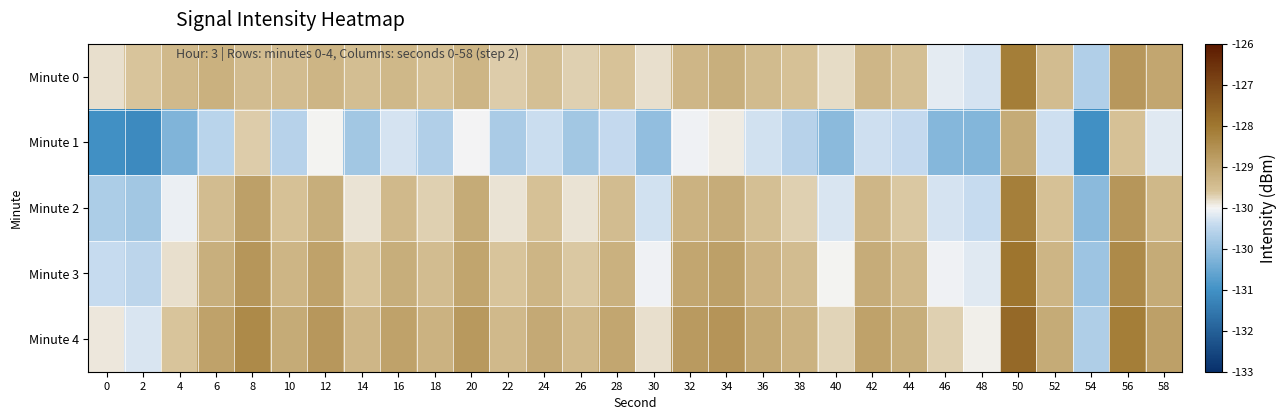

Reading right to left, list all the values displayed in this chart.

Minute 0: 58=-128.6	56=-128.3	54=-130.1	52=-129.0	50=-127.9	48=-129.7	46=-129.6	44=-129.1	42=-128.9	40=-129.3	38=-129.1	36=-129.0	34=-128.8	32=-128.9	30=-129.3	28=-129.1	26=-129.2	24=-129.1	22=-129.2	20=-128.9	18=-129.1	16=-128.9	14=-129.1	12=-128.9	10=-129.0	8=-129.0	6=-128.8	4=-129.0	2=-129.2	0=-129.3
Minute 1: 58=-129.7	56=-129.1	54=-131.3	52=-129.8	50=-128.7	48=-130.5	46=-130.5	44=-129.9	42=-129.8	40=-130.5	38=-130.0	36=-129.8	34=-129.4	32=-129.5	30=-130.4	28=-129.9	26=-130.2	24=-129.8	22=-130.1	20=-129.5	18=-130.1	16=-129.7	14=-130.2	12=-129.5	10=-130.0	8=-129.2	6=-130.0	4=-130.6	2=-131.4	0=-131.3
Minute 2: 58=-128.9	56=-128.3	54=-130.5	52=-129.1	50=-127.9	48=-129.8	46=-129.7	44=-129.2	42=-128.9	40=-129.7	38=-129.2	36=-129.1	34=-128.7	32=-128.8	30=-129.8	28=-129.0	26=-129.4	24=-129.1	22=-129.4	20=-128.7	18=-129.2	16=-129.0	14=-129.4	12=-128.7	10=-129.1	8=-128.5	6=-129.0	4=-129.6	2=-130.2	0=-130.1
Minute 3: 58=-128.7	56=-128.1	54=-130.3	52=-128.9	50=-127.7	48=-129.6	46=-129.5	44=-129.0	42=-128.7	40=-129.5	38=-129.0	36=-128.9	34=-128.5	32=-128.6	30=-129.5	28=-128.8	26=-129.2	24=-128.9	22=-129.2	20=-128.6	18=-129.0	16=-128.7	14=-129.1	12=-128.5	10=-128.9	8=-128.3	6=-128.8	4=-129.4	2=-130.0	0=-129.9
Minute 4: 58=-128.5	56=-127.9	54=-130.1	52=-128.7	50=-127.5	48=-129.5	46=-129.3	44=-128.7	42=-128.5	40=-129.3	38=-128.8	36=-128.7	34=-128.3	32=-128.4	30=-129.3	28=-128.6	26=-129.0	24=-128.7	22=-129.0	20=-128.4	18=-128.8	16=-128.5	14=-128.9	12=-128.3	10=-128.7	8=-128.1	6=-128.5	4=-129.2	2=-129.7	0=-129.4